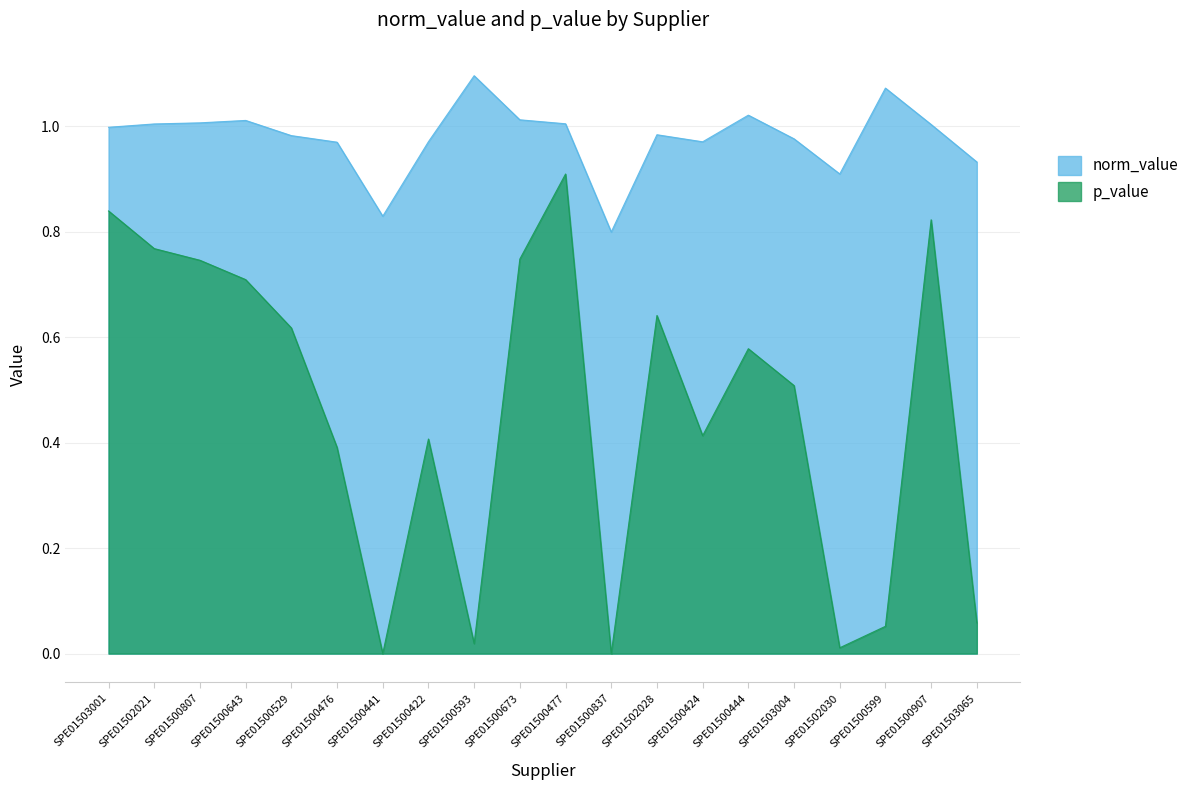

What is the highest value of the p_value series?

0.9